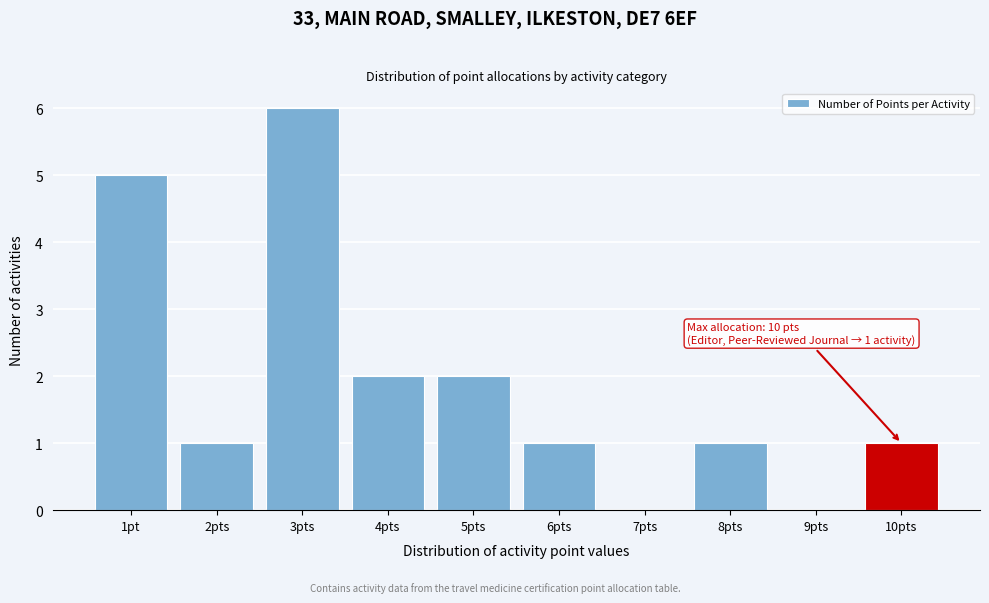

Reading right to left, list all the values displayed in this chart.

10pts=1	9pts=0	8pts=1	7pts=0	6pts=1	5pts=2	4pts=2	3pts=6	2pts=1	1pt=5